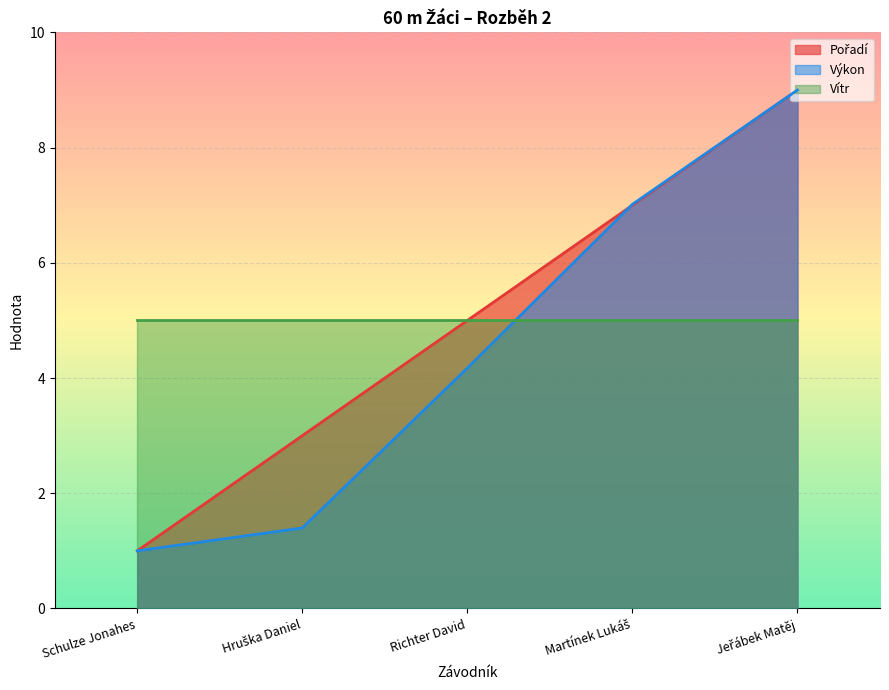

What is the value of the Výkon point at the 3rd from the left?

4.2